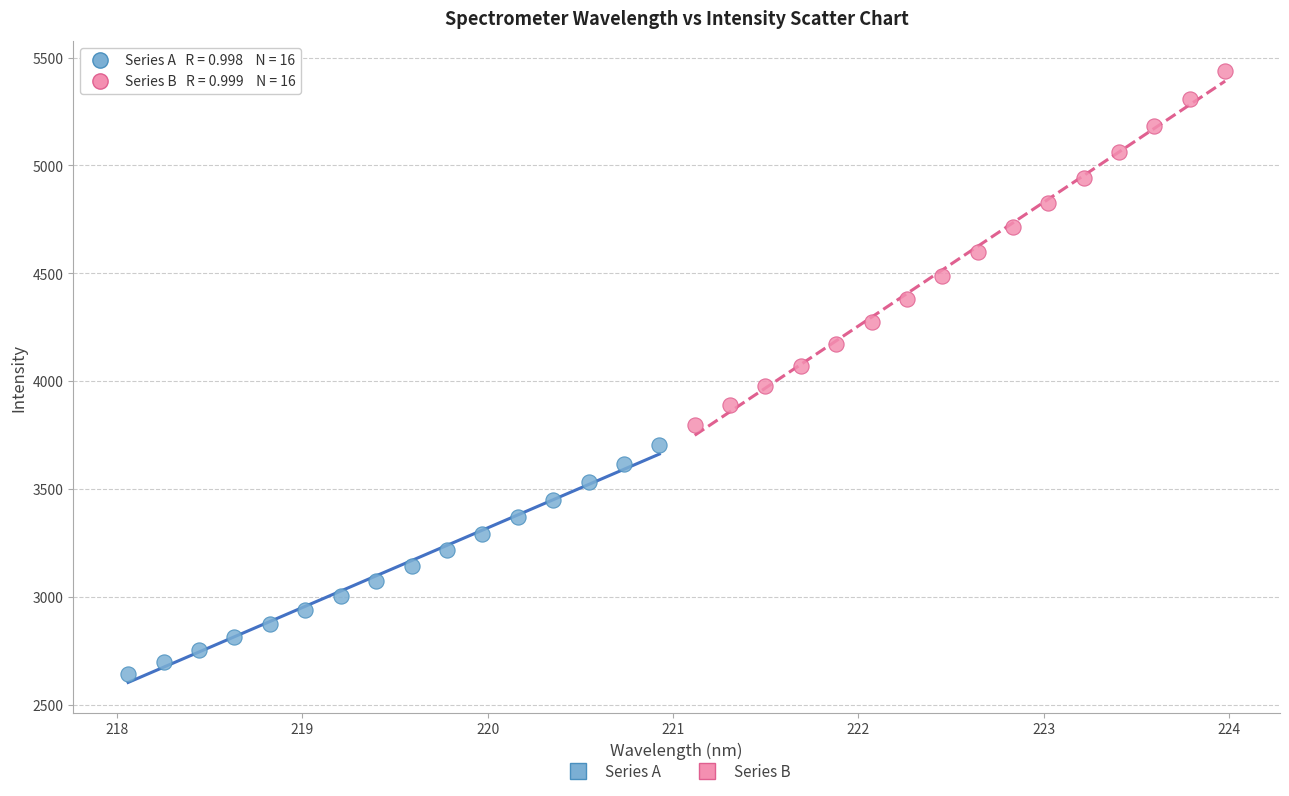

Which series contains the lowest Y value?

Series A